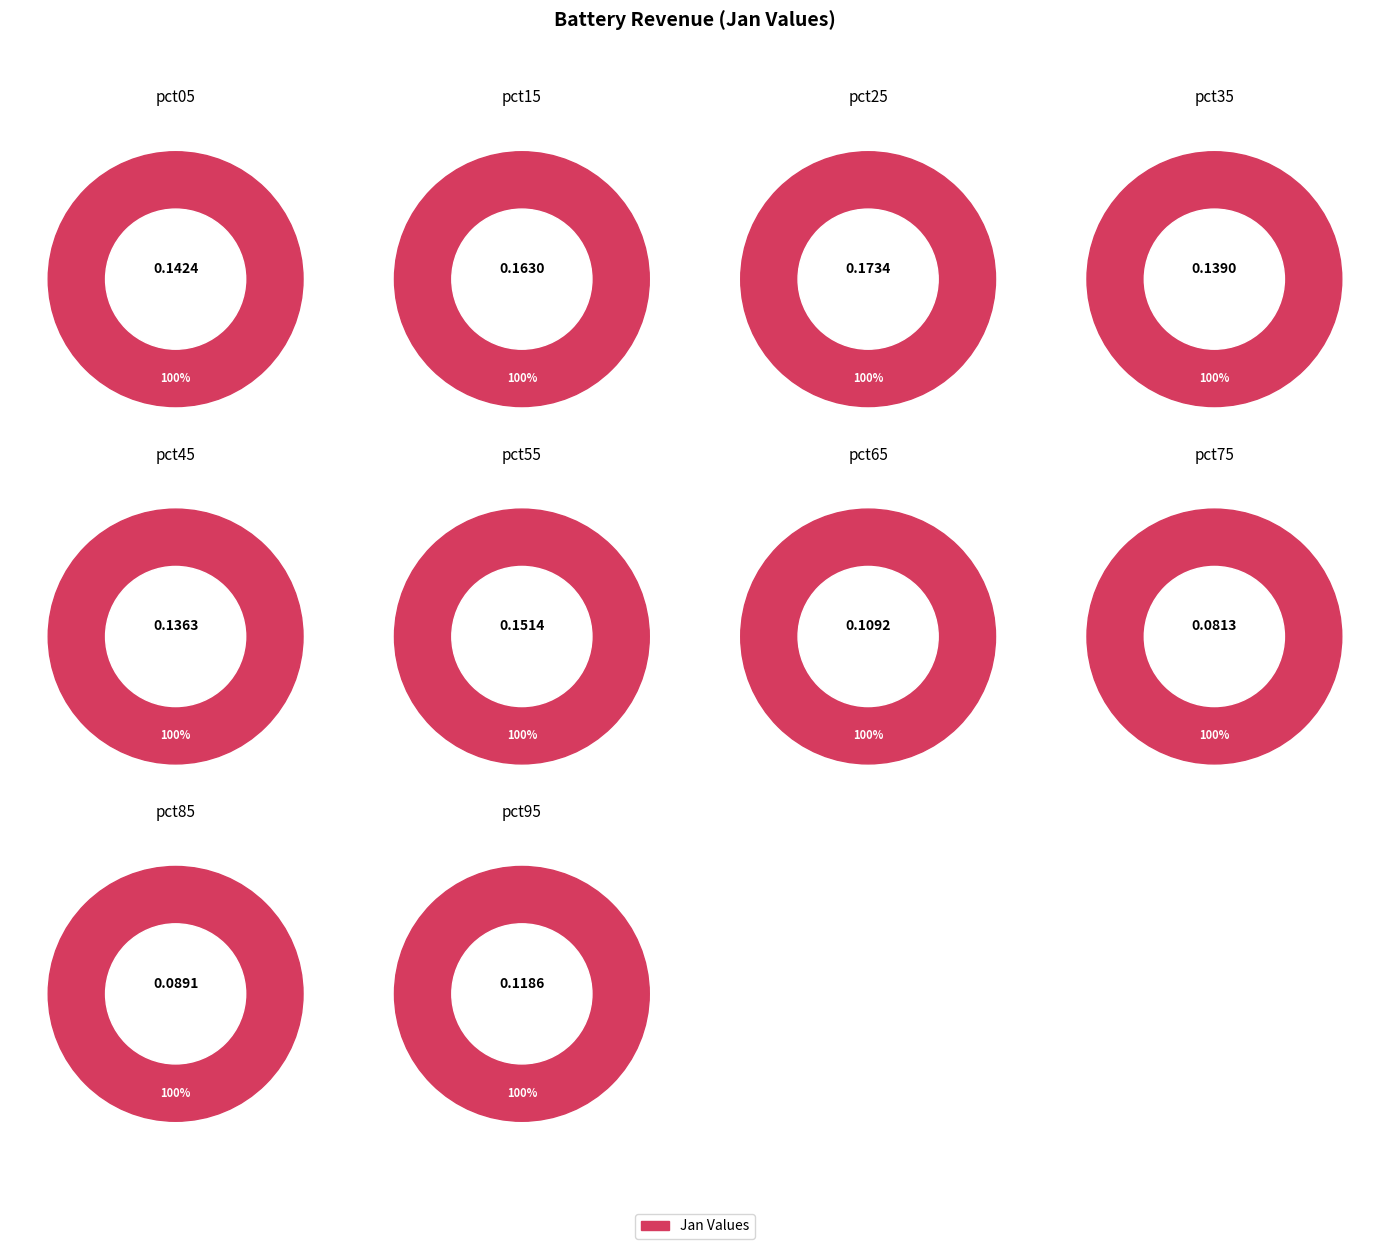

Rank the categories by value from lowest to highest.

pct75, pct85, pct65, pct95, pct45, pct35, pct05, pct55, pct15, pct25